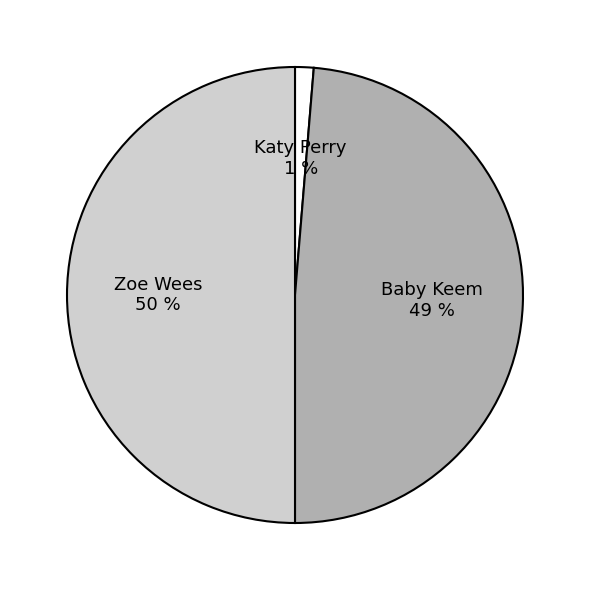

Rank the categories by value from lowest to highest.

Katy Perry, Baby Keem, Zoe Wees